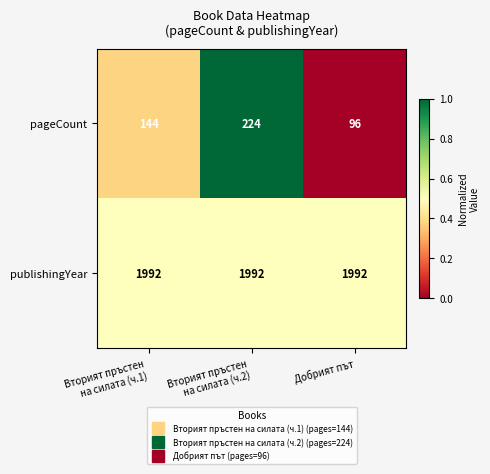

Which series has the largest range (max minus min)?

pageCount